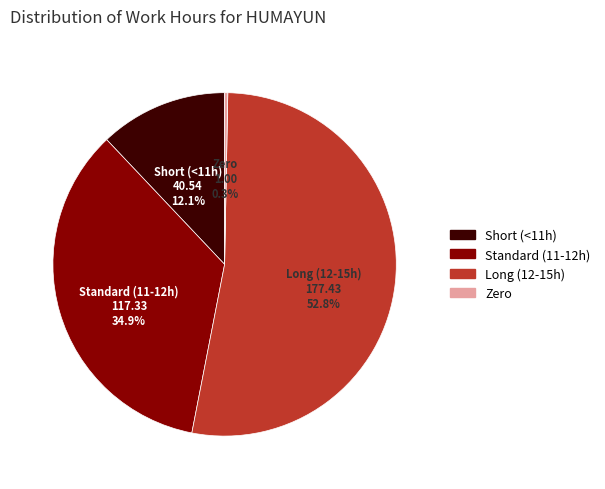

Is there a majority slice in this chart?

Yes